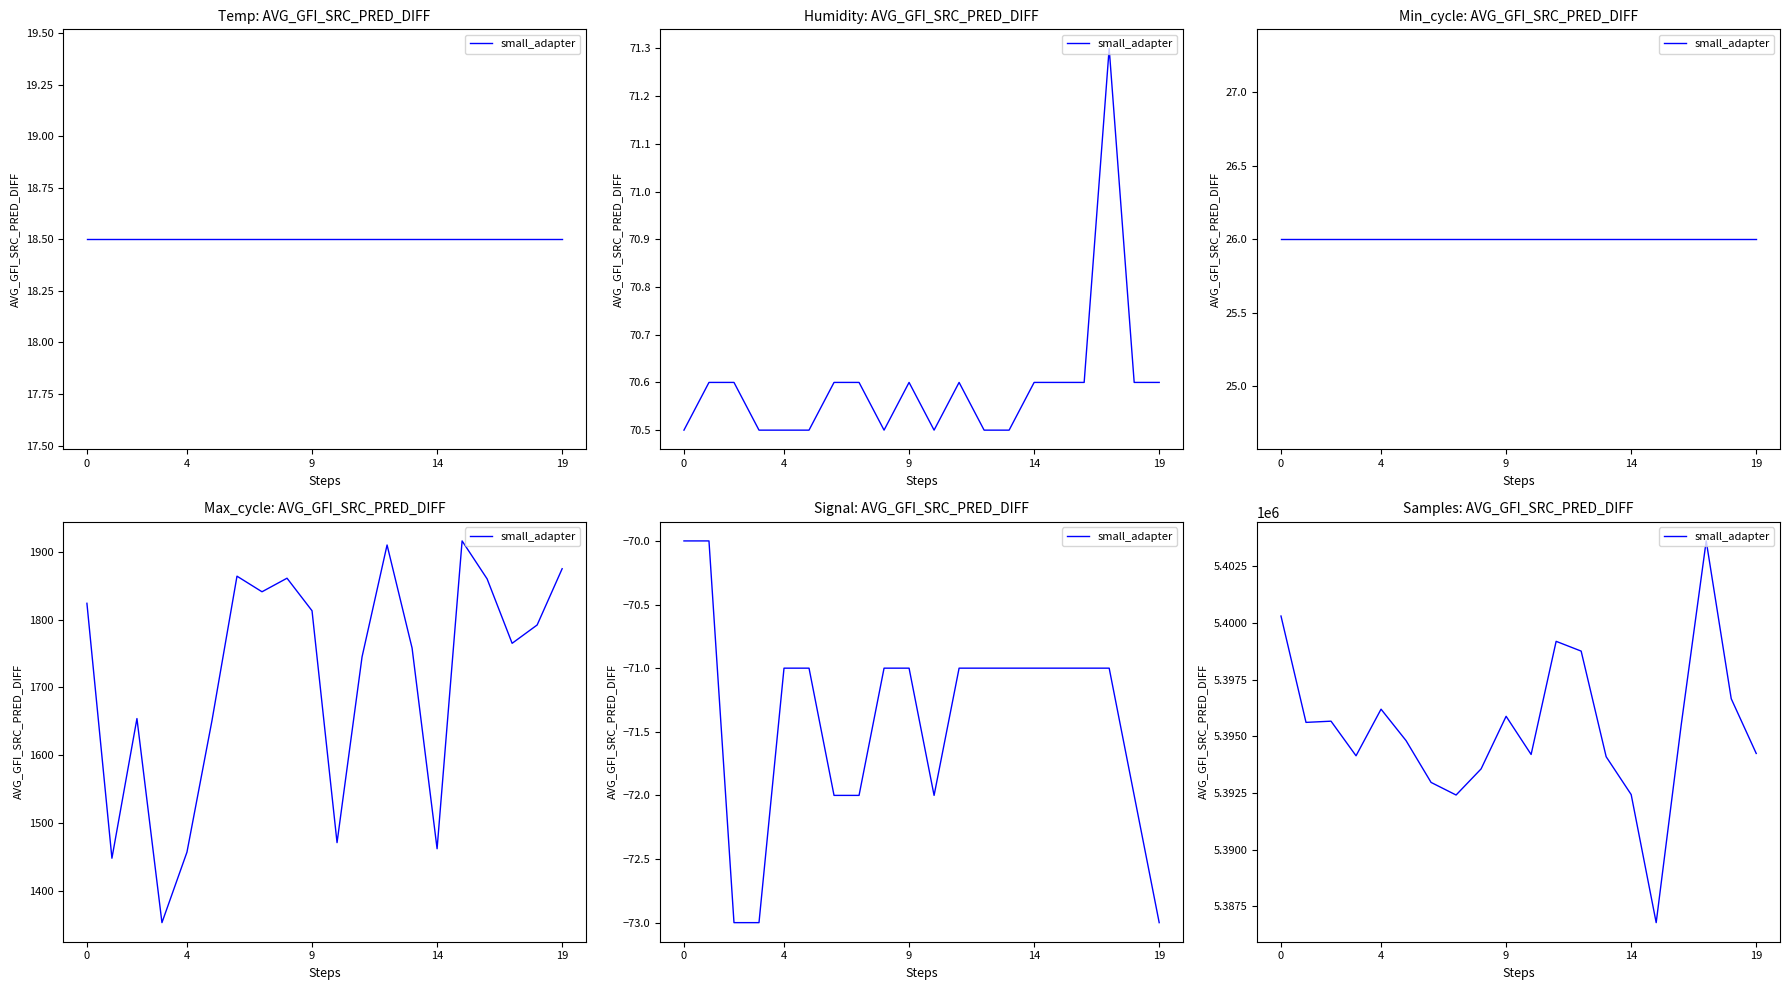

What is the average value?

5395350